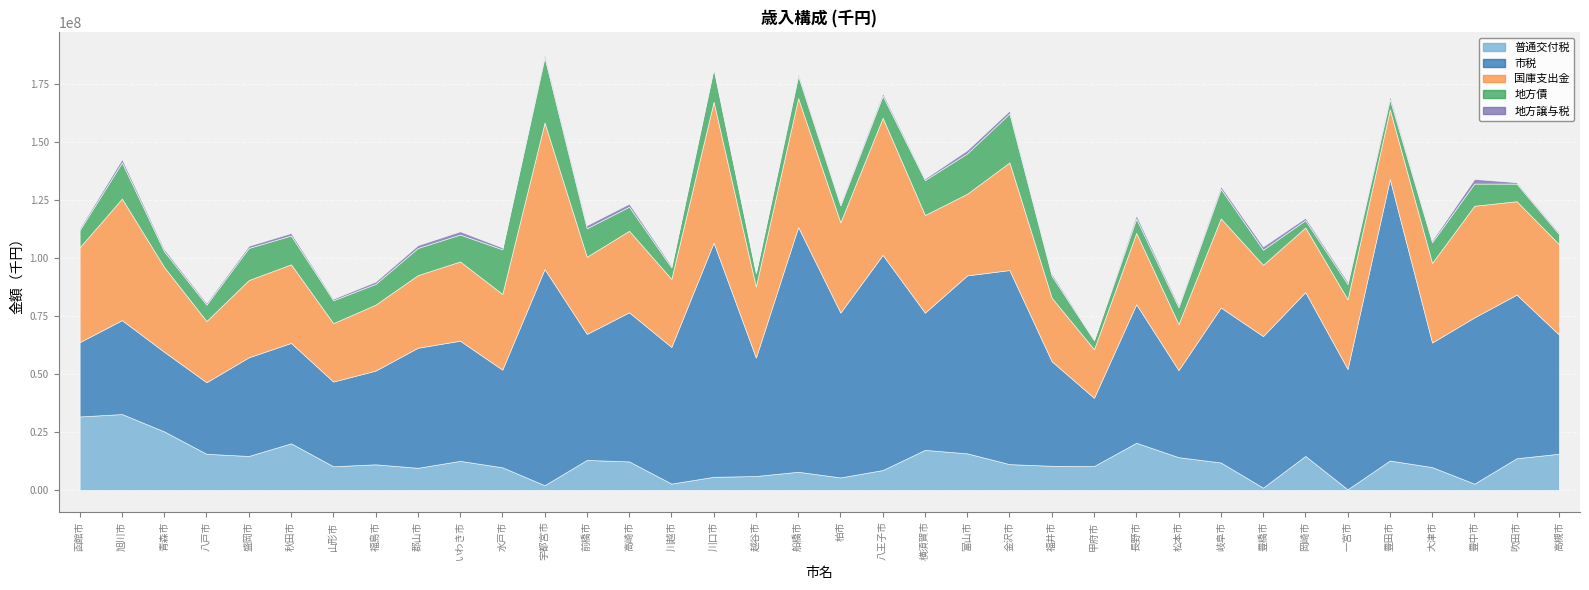

True or false: 地方債 and 国庫支出金 cross at least once.

False